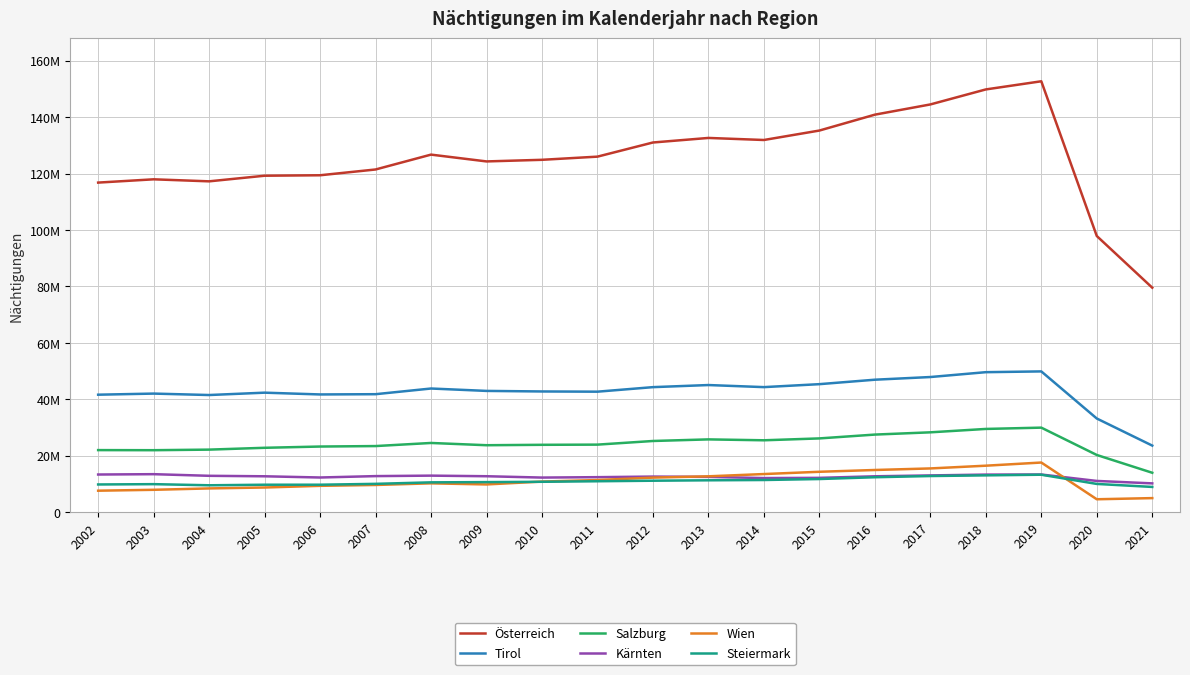

What is the lowest value of the Österreich series?

79563141